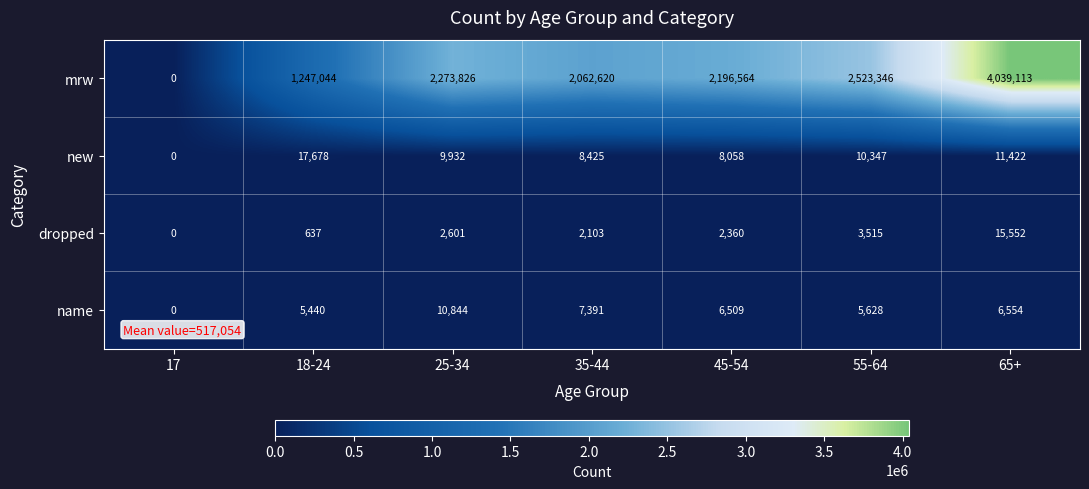

What is the sum of all mrw values?

14342513